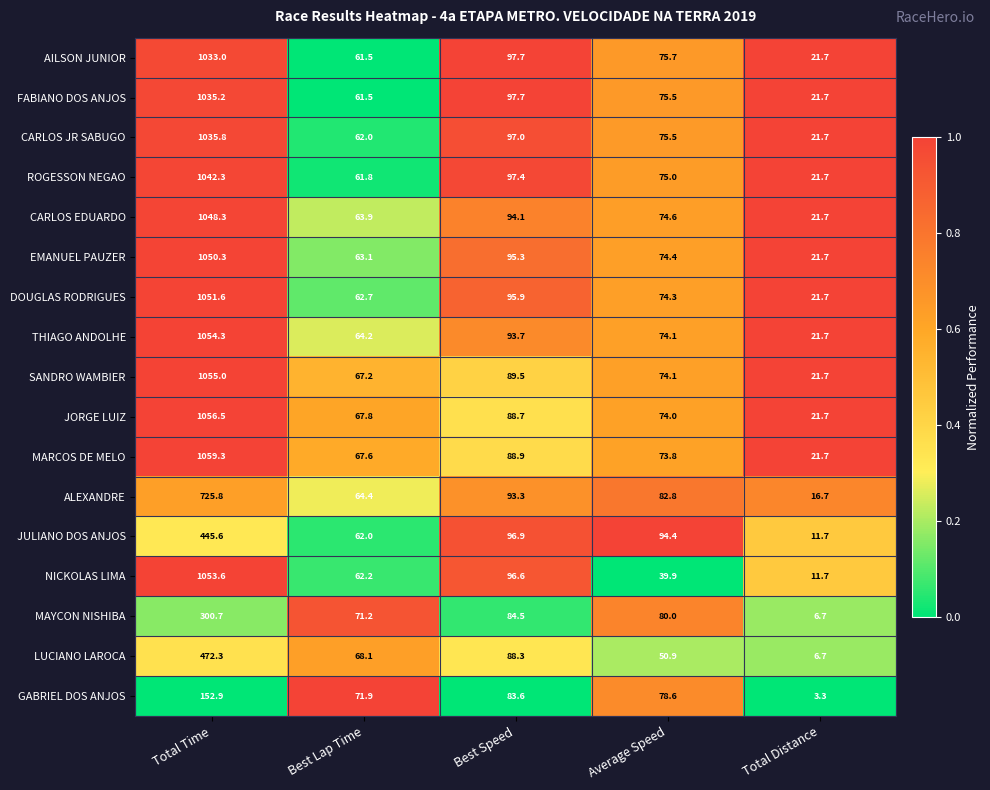

What is the spread (max minus min) of values at Total Distance?

18.4